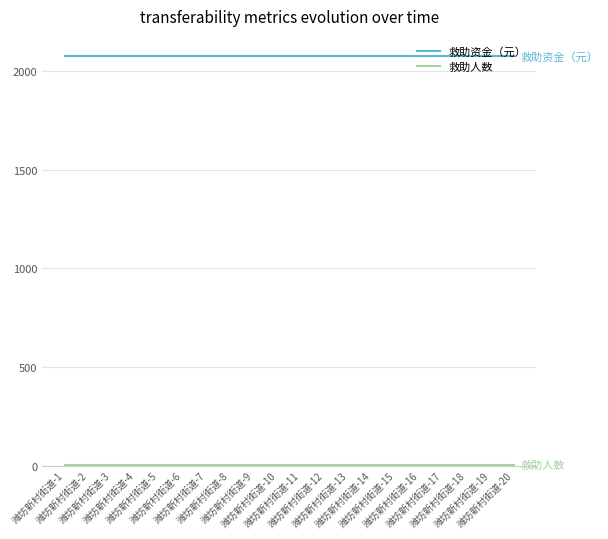

How many lines are shown in the chart?

2